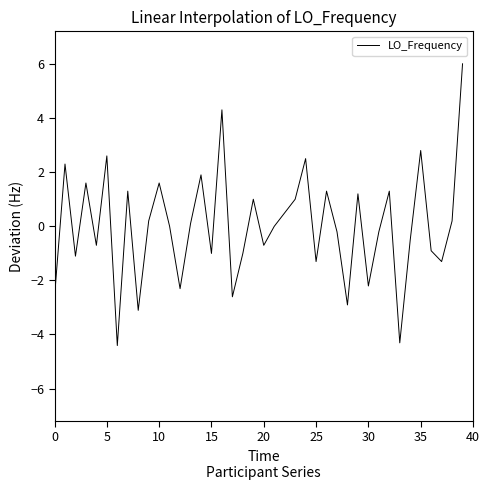

What is the greatest value displayed?

6.0